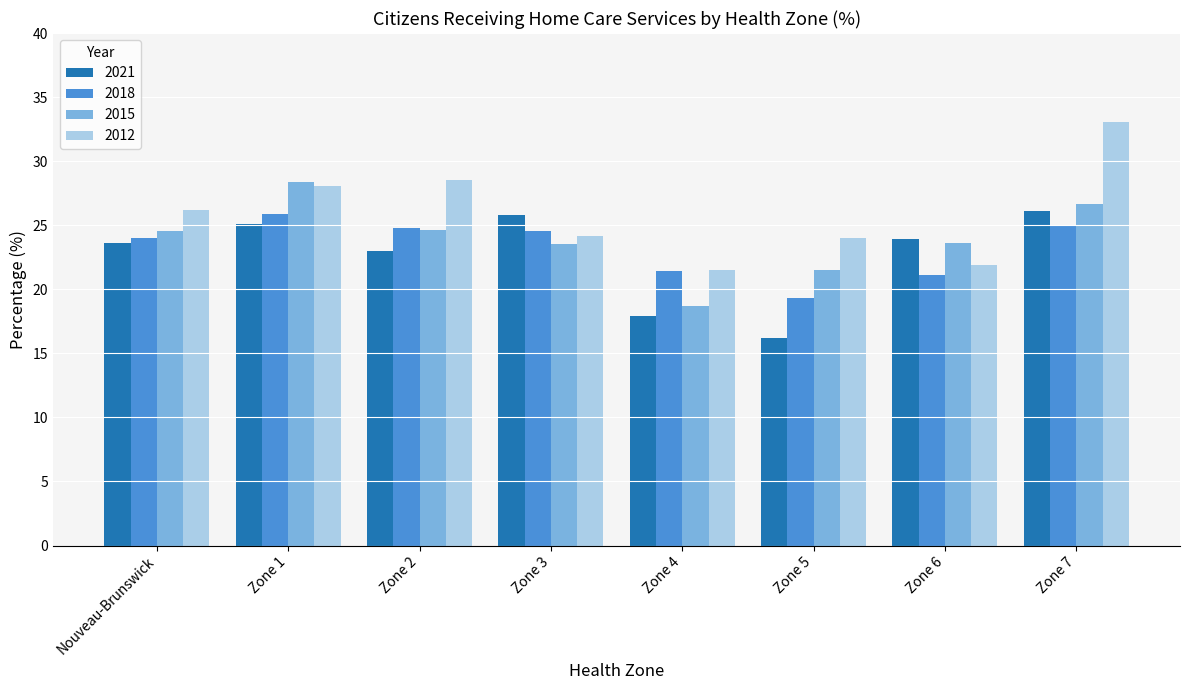

What position from the left is Zone 4?

5